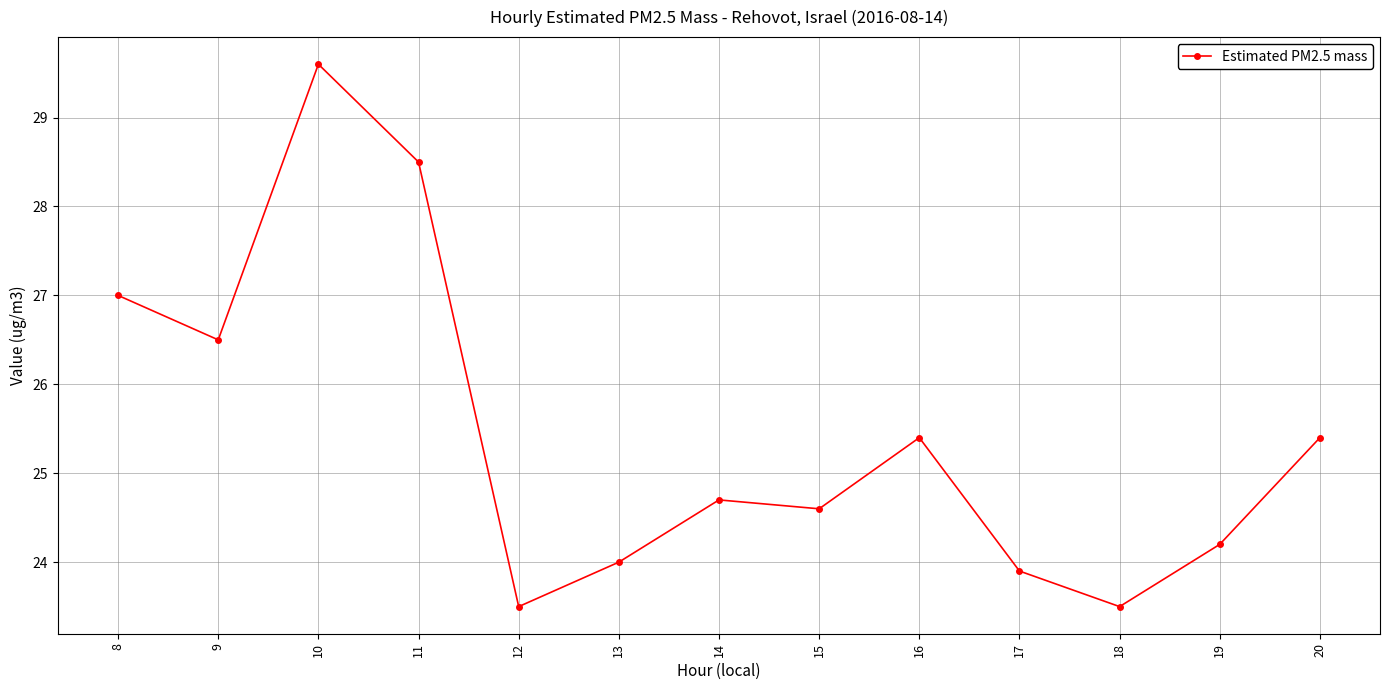

Where is the first local maximum?

10